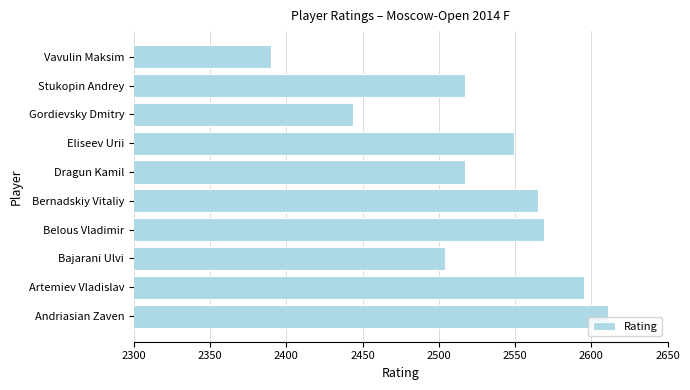

The value at Andriasian Zaven is 2611. True or false?

True